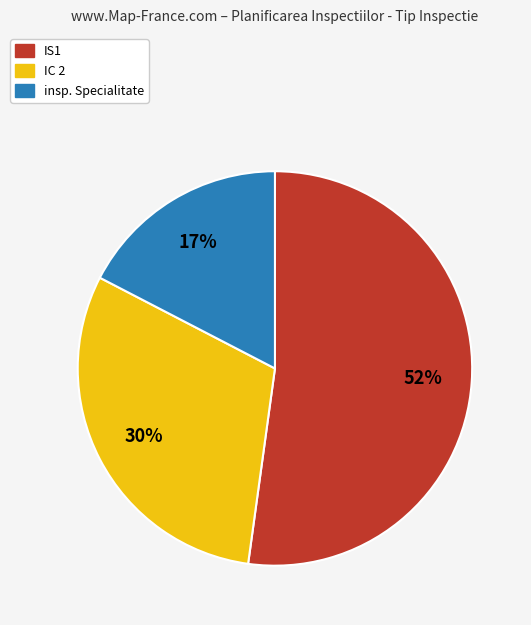

What percentage is the IC 2 slice, to the nearest percent?

30%